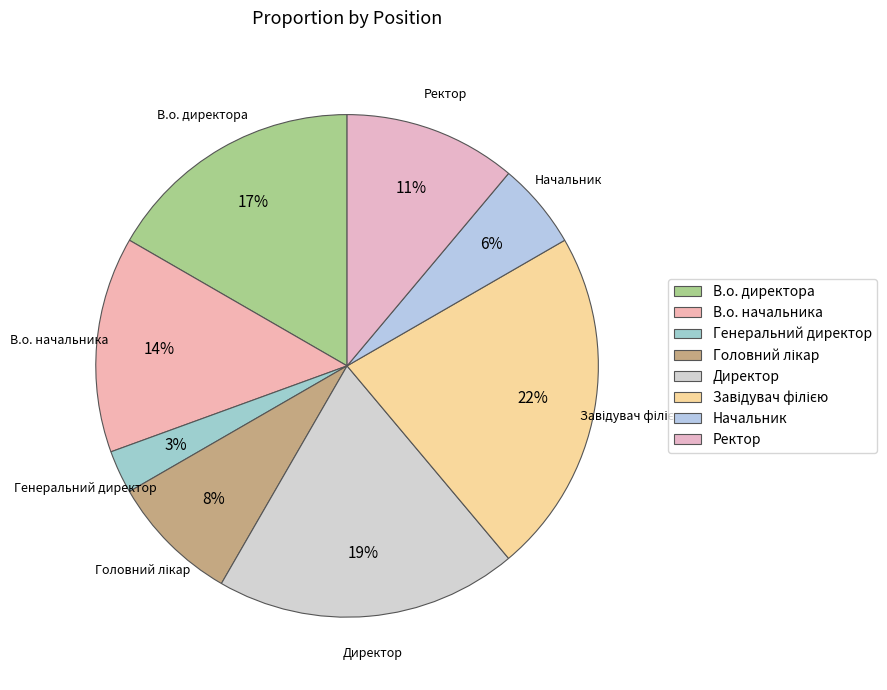

Is there a majority slice in this chart?

No